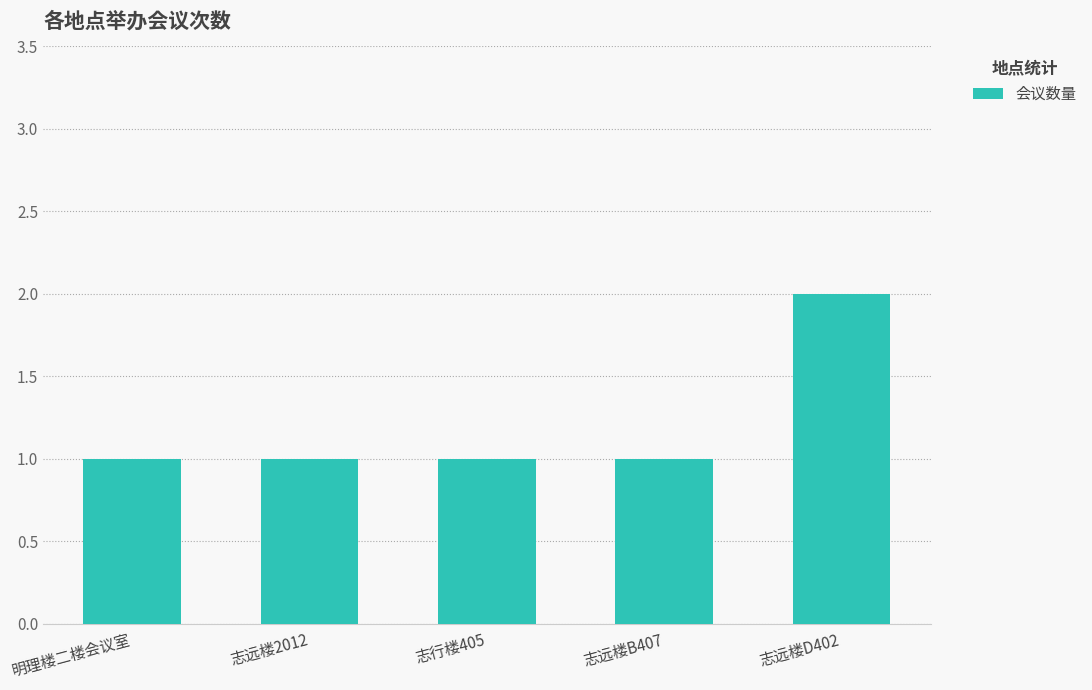

How many bars are there in total?

5